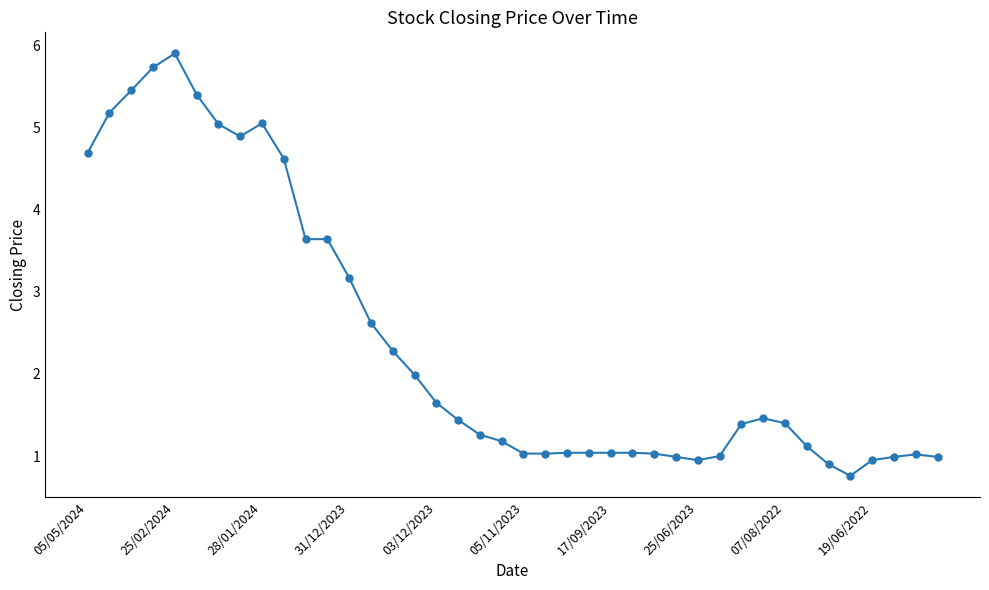

True or false: the data has more than 2 interior local peaks.

True